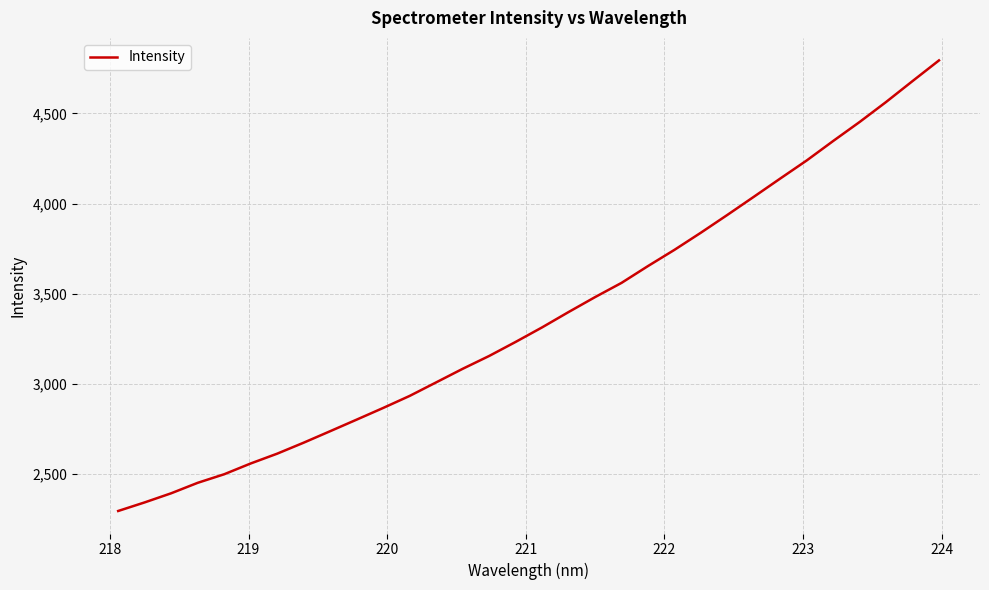

What is the minimum value shown in the chart?

2296.7